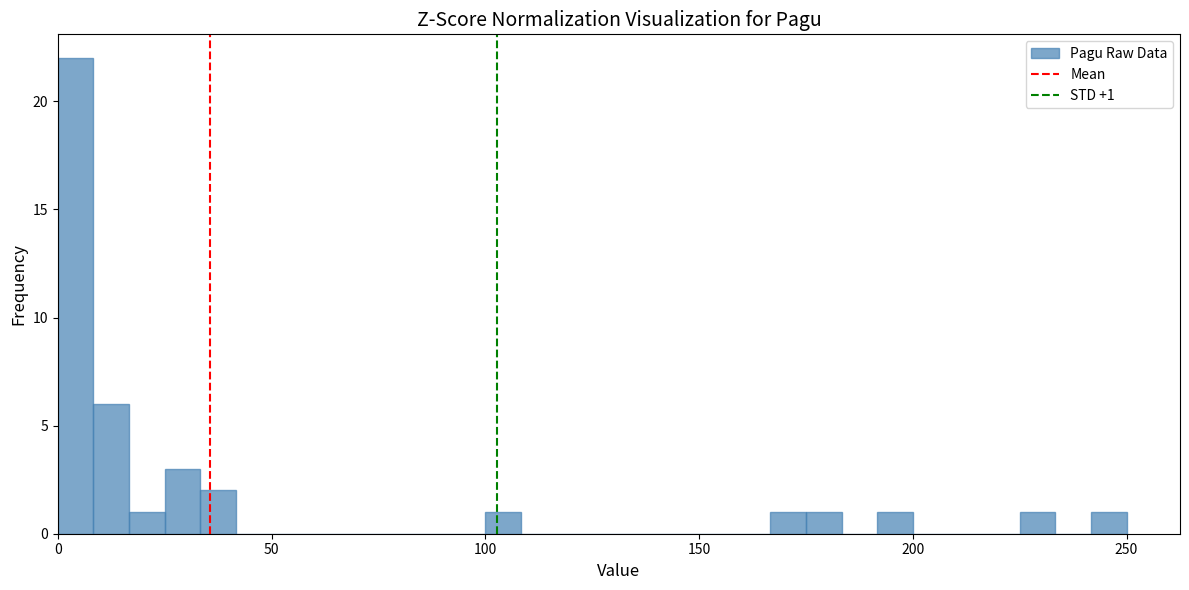

Read against the x-axis, roughly where is the centre of the tallest bar?

5